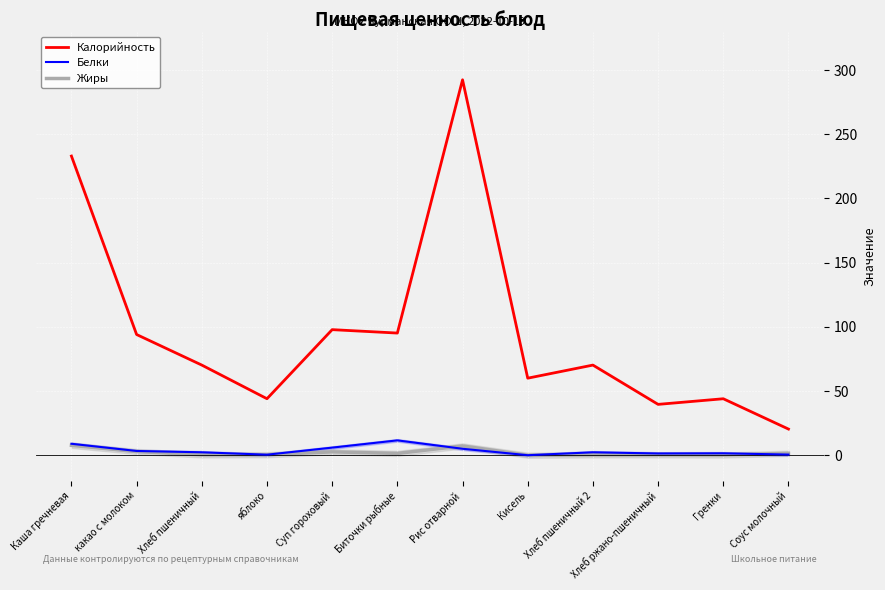

Reading left to right, transcribe all the data shown in this chart.

Калорийность: Каша гречневая=233.0	какао с молоком=94.0	Хлеб пшеничный=70.2	яблоко=44.0	Суп гороховый=97.8	Биточки рыбные=95.1	Рис отварной=292.4	Кисель=60.0	Хлеб пшеничный 2=70.2	Хлеб ржано-пшеничный=39.6	Гренки=44.0	Соус молочный=20.4
Белки: Каша гречневая=8.9	какао с молоком=3.3	Хлеб пшеничный=2.3	яблоко=0.4	Суп гороховый=5.9	Биточки рыбные=11.6	Рис отварной=5.0	Кисель=0.0	Хлеб пшеничный 2=2.3	Хлеб ржано-пшеничный=1.4	Гренки=1.5	Соус молочный=0.5
Жиры: Каша гречневая=7.7	какао с молоком=2.9	Хлеб пшеничный=0.2	яблоко=0.4	Суп гороховый=2.6	Биточки рыбные=1.4	Рис отварной=7.2	Кисель=0.0	Хлеб пшеничный 2=0.2	Хлеб ржано-пшеничный=0.3	Гренки=0.2	Соус молочный=1.5